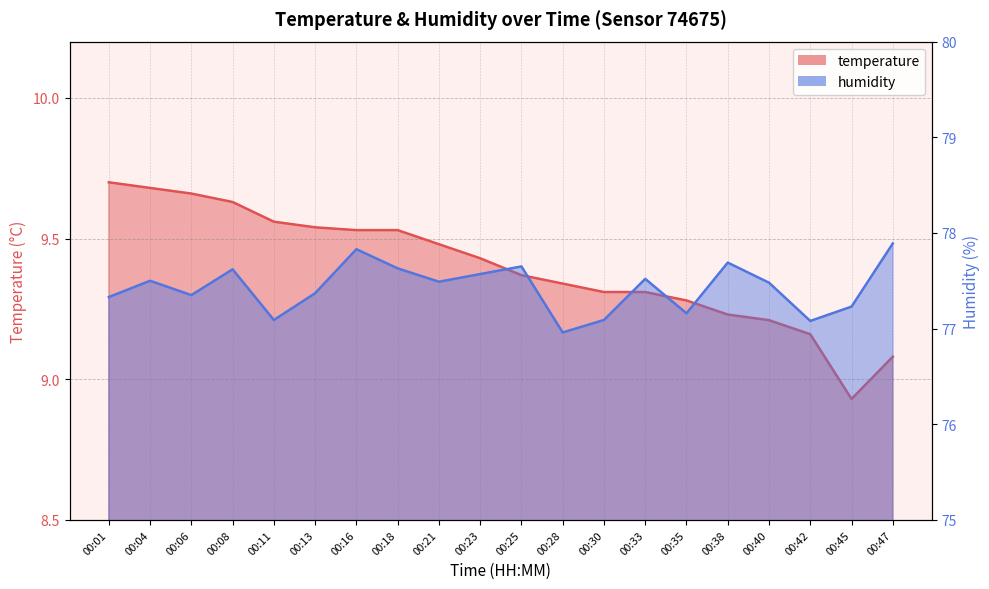

True or false: humidity and temperature cross at least once.

False